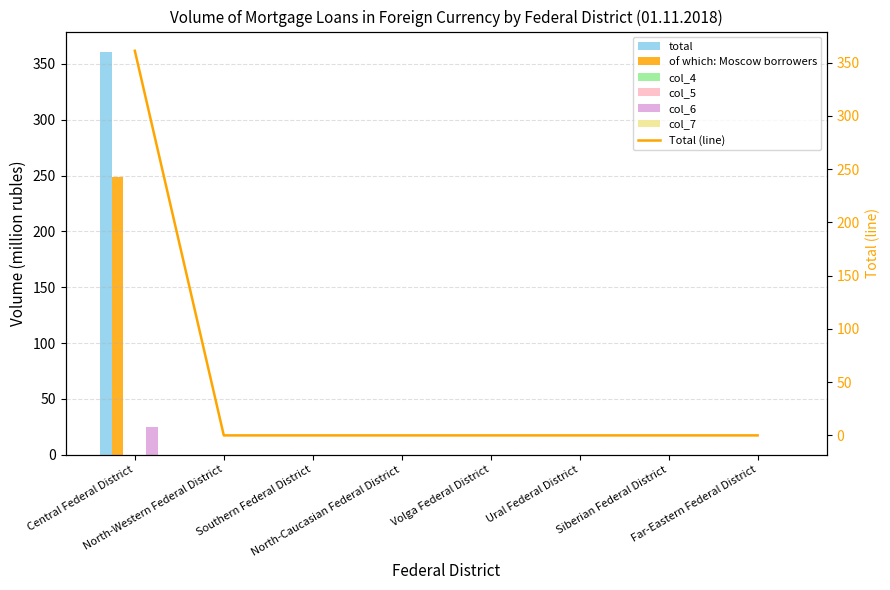

Which has a higher value, North-Western Federal District or Siberian Federal District?

North-Western Federal District